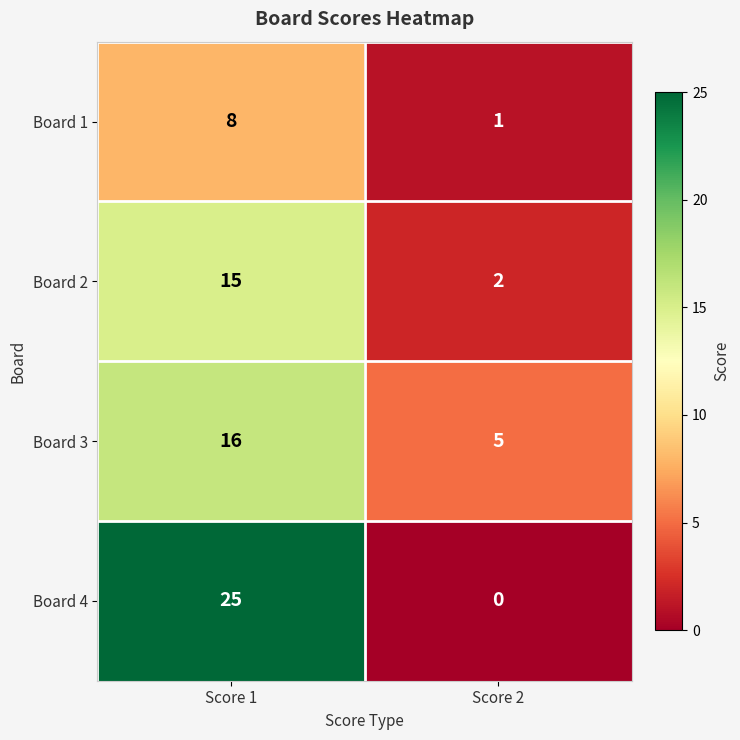

At which label does Board 2 reach its minimum?

Score 2